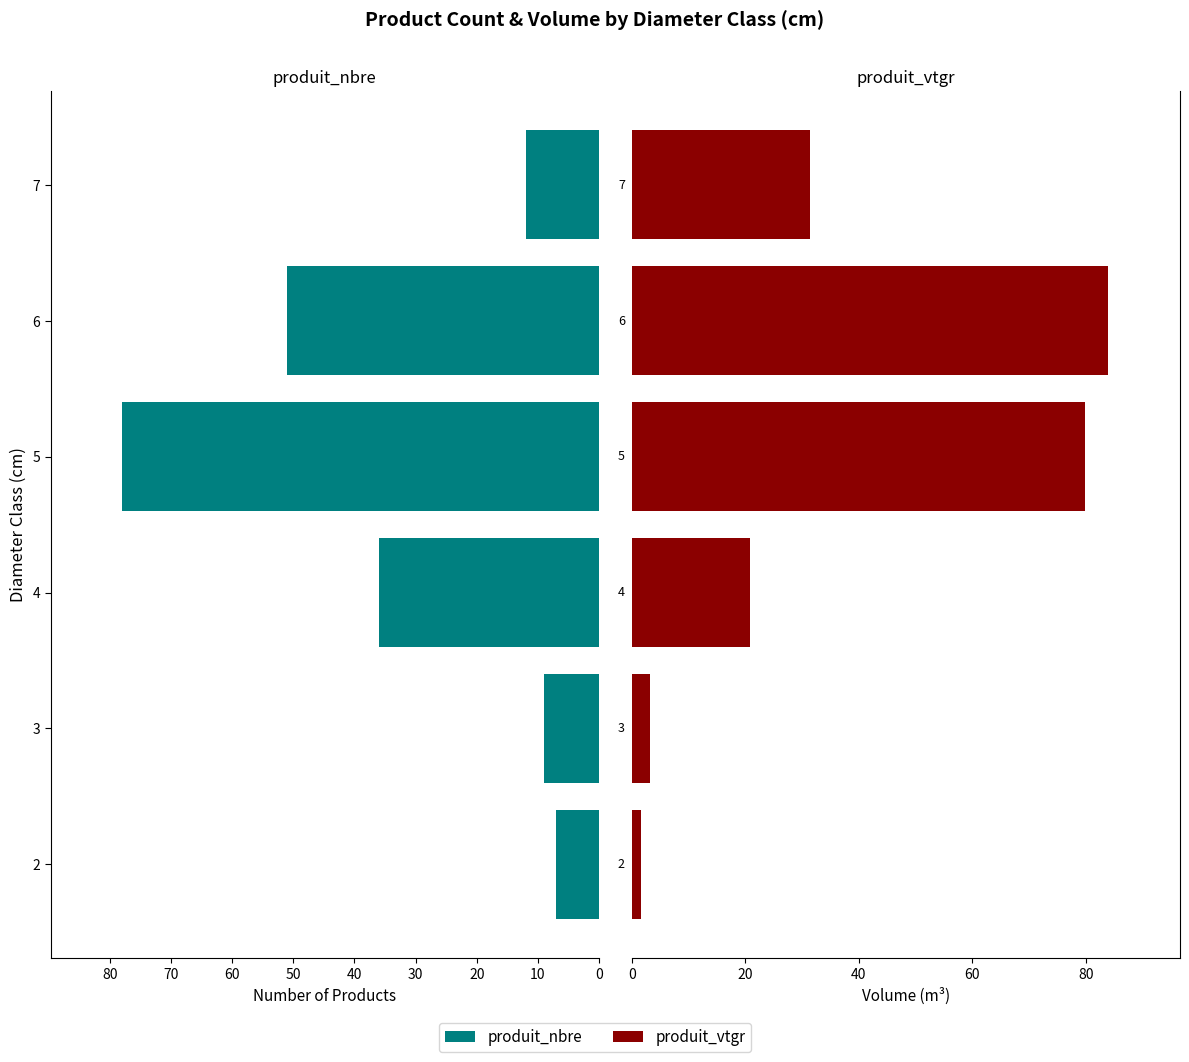

What is the difference between the second highest and second lowest values in the produit_nbre series?

42.0